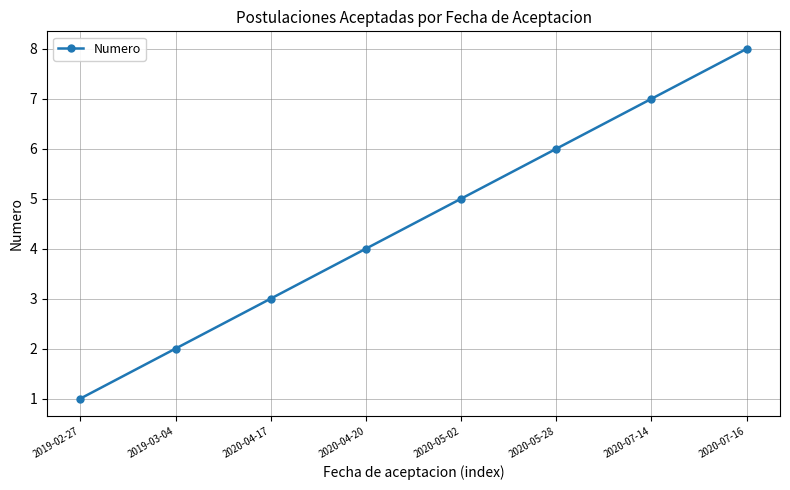

List the labels in order of value, smallest first.

2019-02-27, 2019-03-04, 2020-04-17, 2020-04-20, 2020-05-02, 2020-05-28, 2020-07-14, 2020-07-16